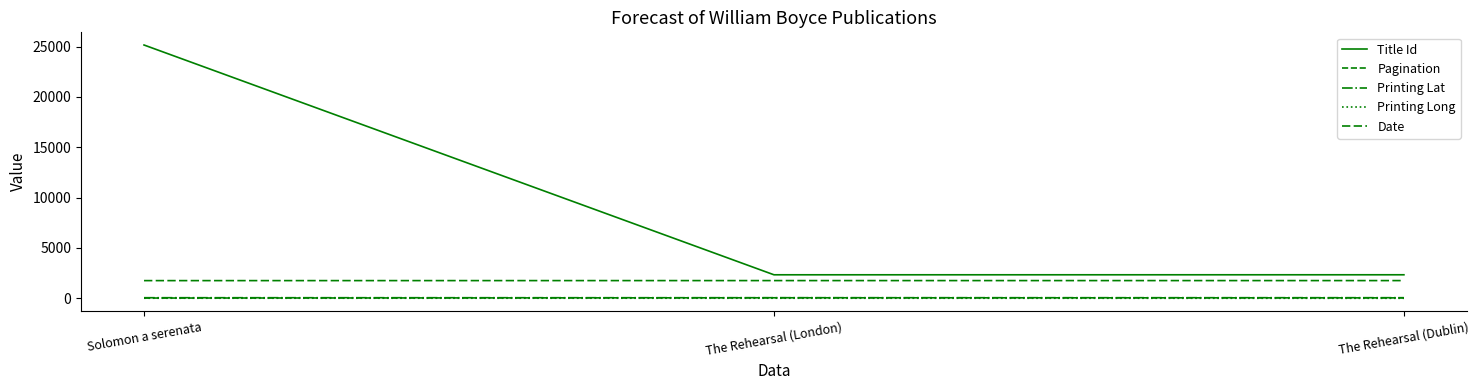

True or false: Printing Lat has a value of 51.5 at Solomon a serenata.

True